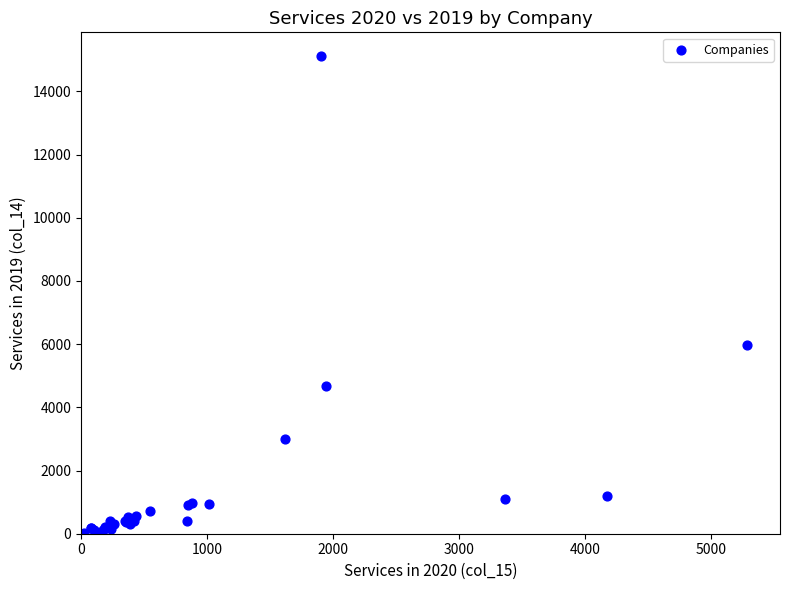

What Y value in the scatter plot is closest to 7566?

5957